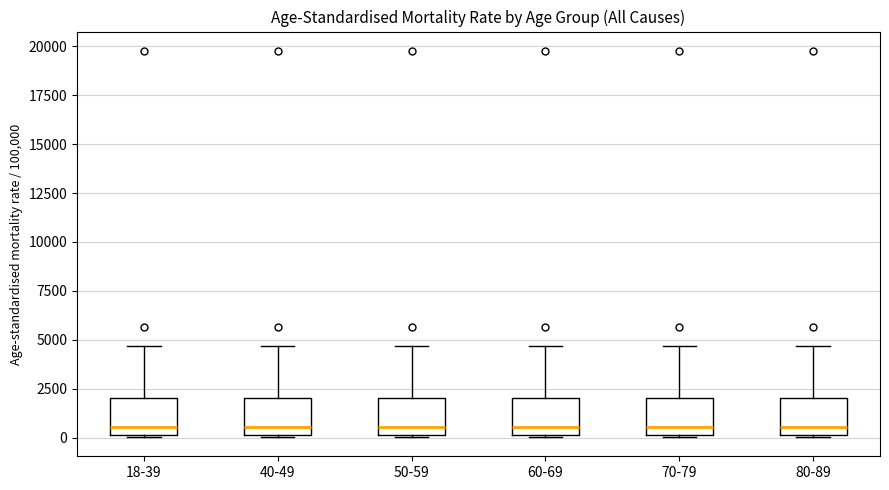

Where is the upper edge of the box for 40-49 on the y-axis? The values are not printed on the chart, so give them approximately, as read against the axis.

2000